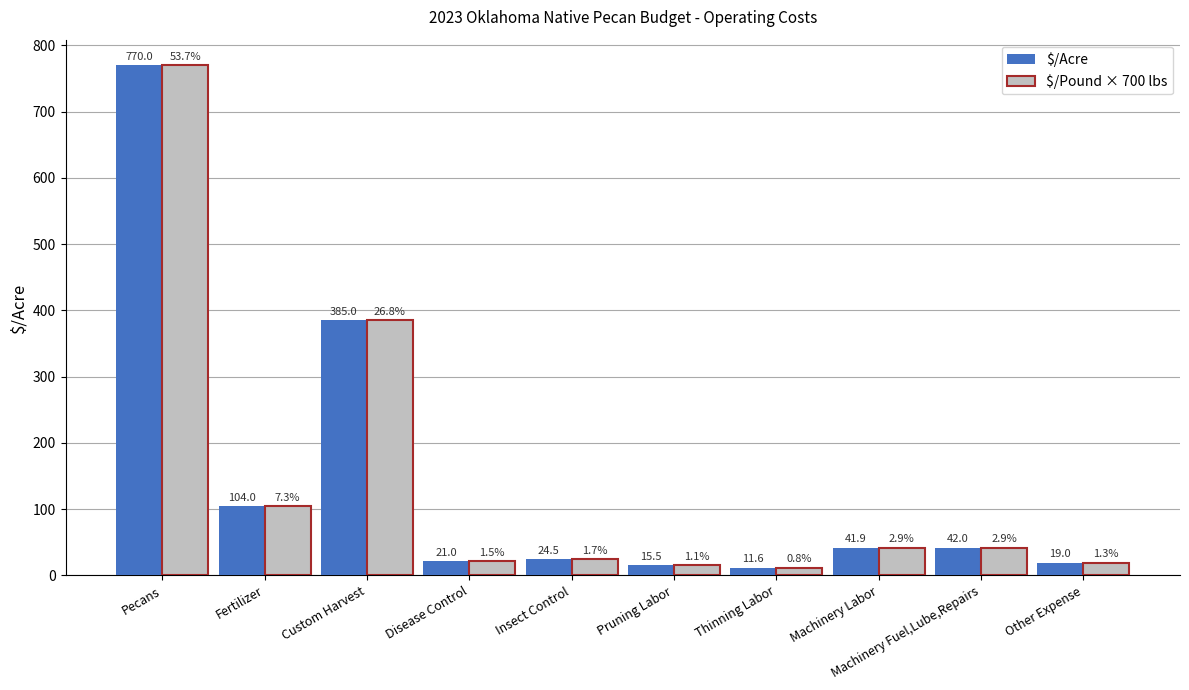

Where is $/Acre nearest to the value 390?

Custom Harvest